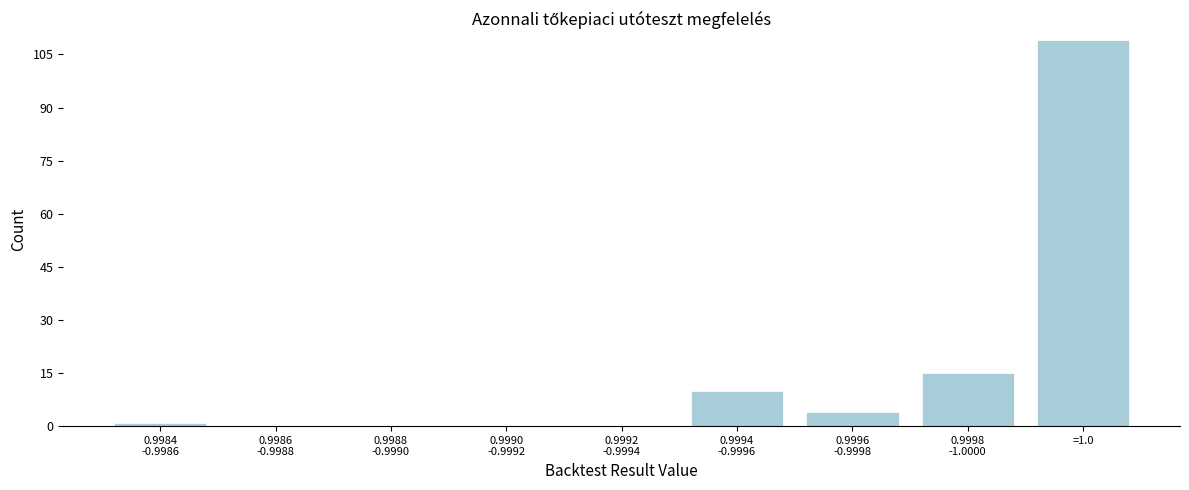

What is the greatest value displayed?

109